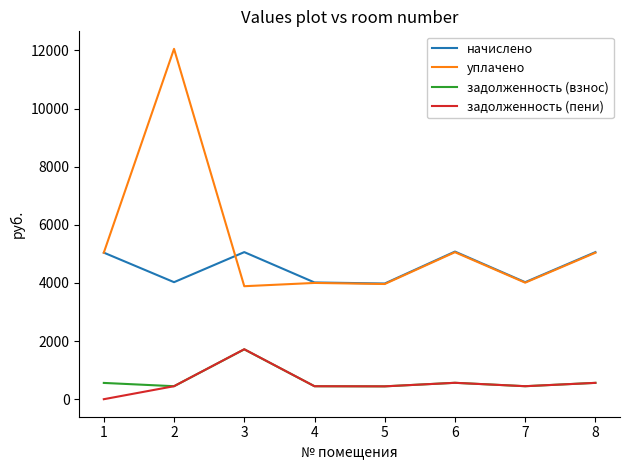

True or false: уплачено and задолженность (взнос) intersect in this chart.

False